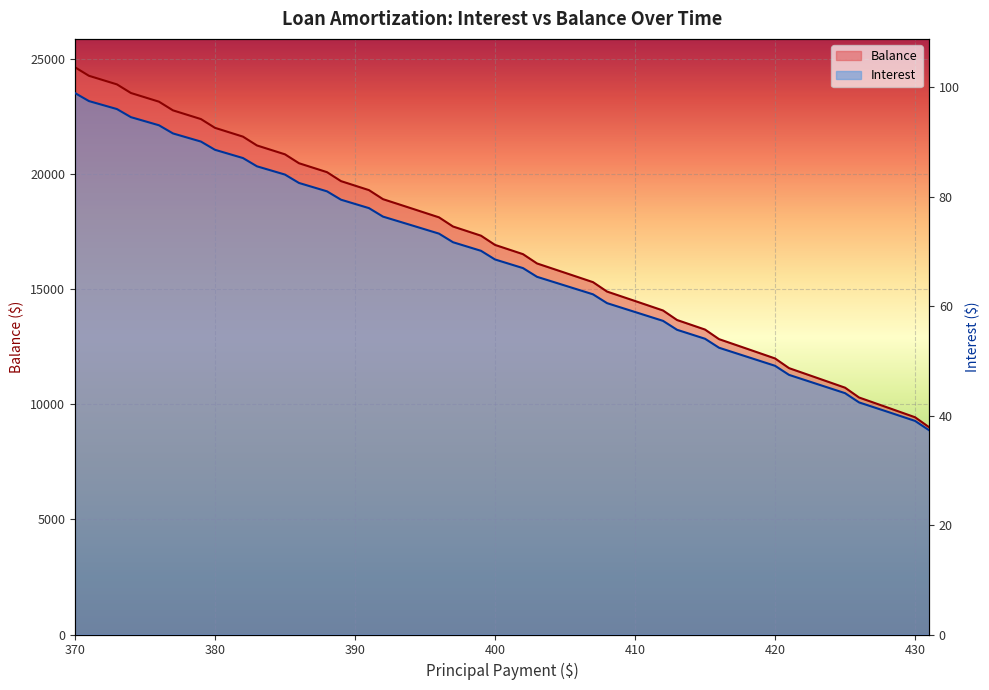

At which label does Balance reach its minimum?

Sep 2027